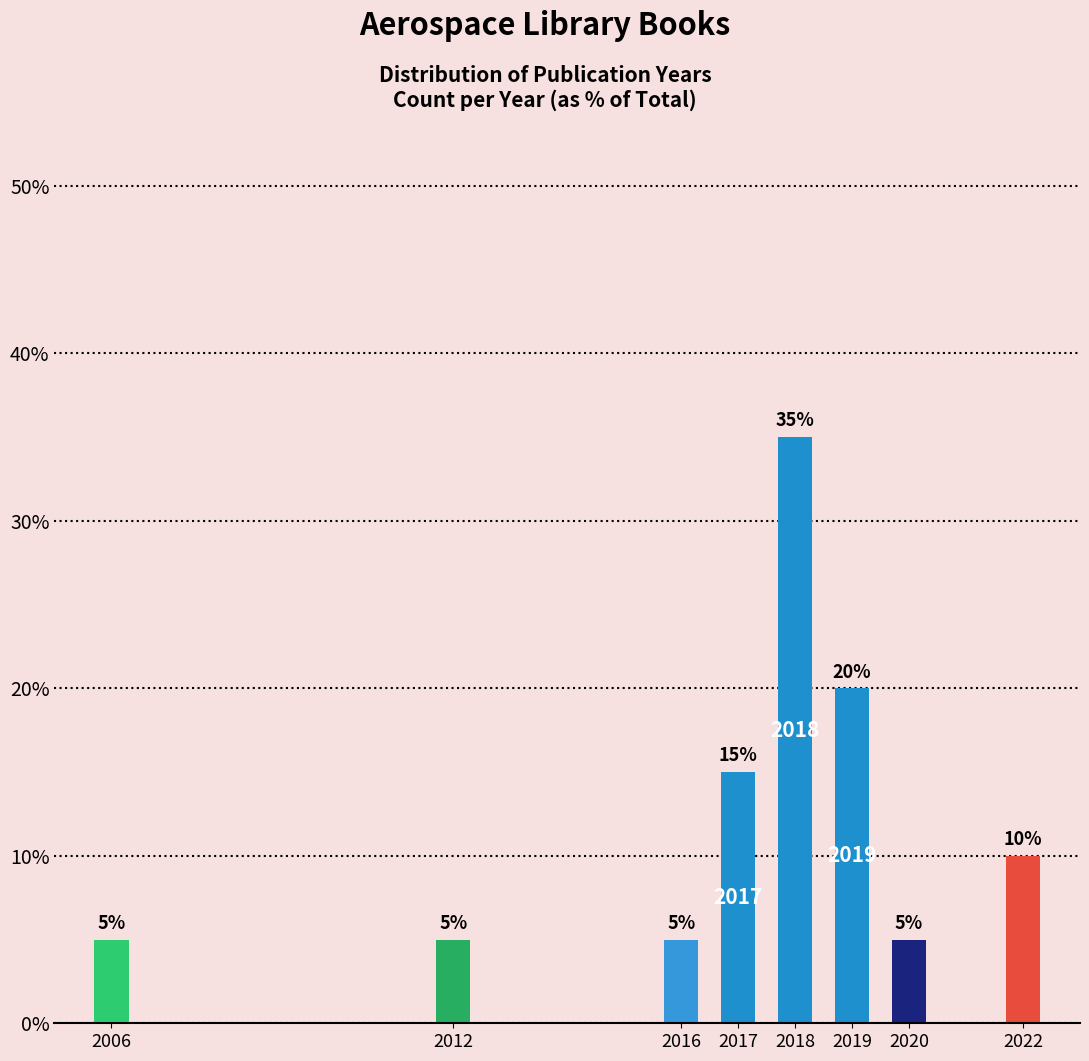

Reading right to left, transcribe all the data shown in this chart.

2022=10	2020=5	2019=20	2018=35	2017=15	2016=5	2012=5	2006=5